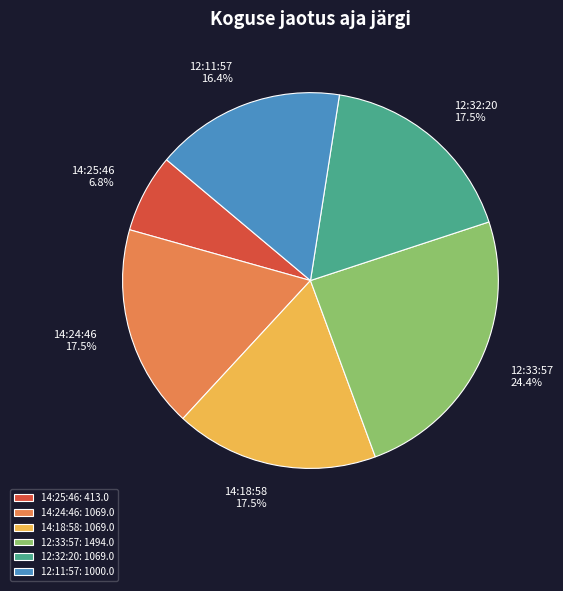

Combined, do 14:18:58 and 14:25:46 account for over 50%?

No